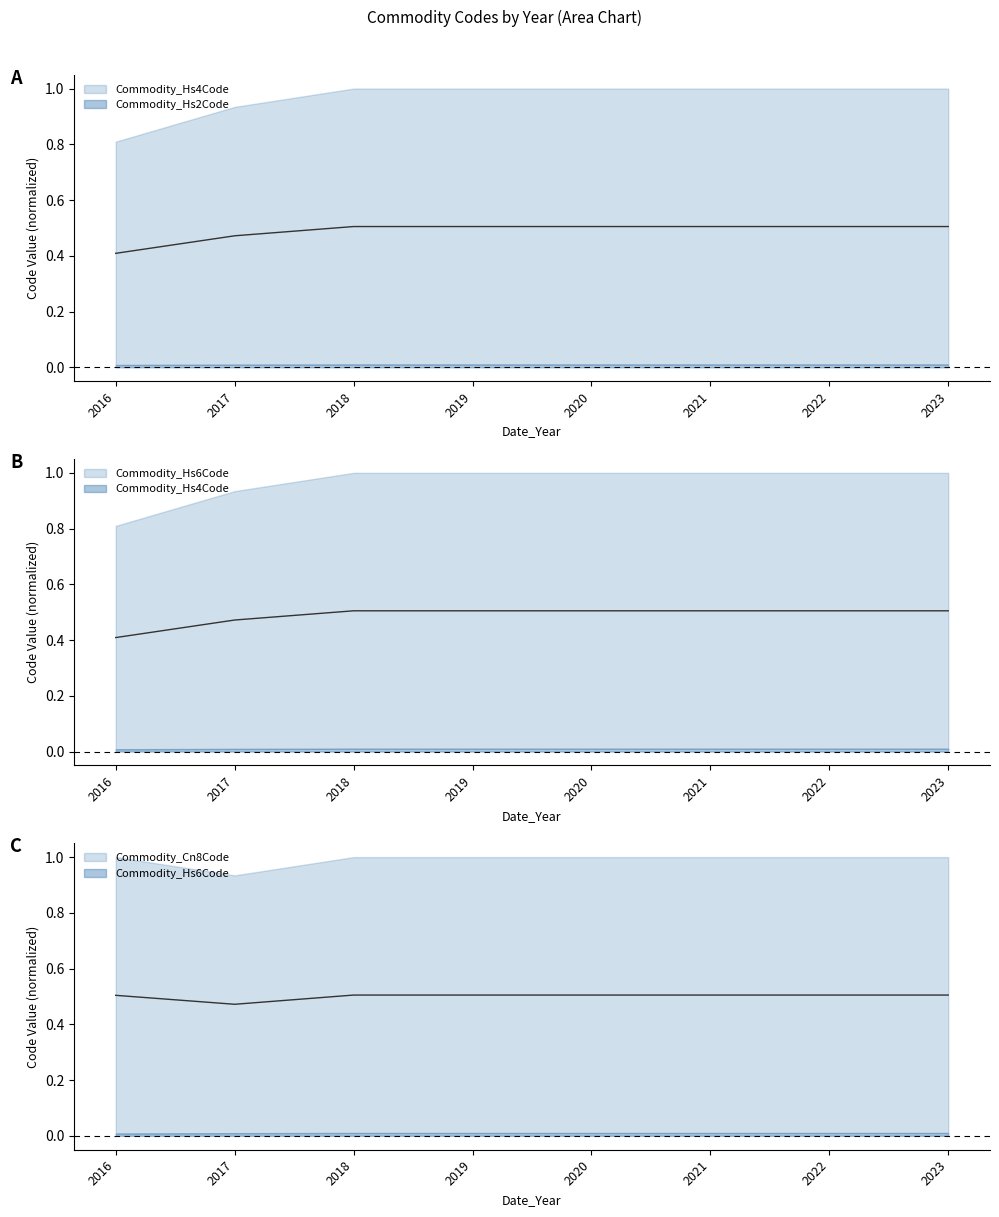

Which has a higher value, 2017 or 2018?

2018